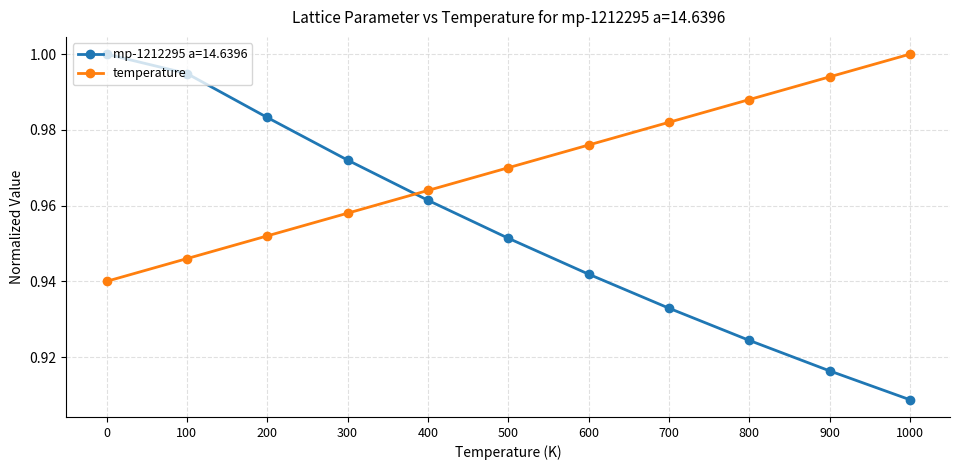

The temperature series shows 0.3 at 600. True or false?

False